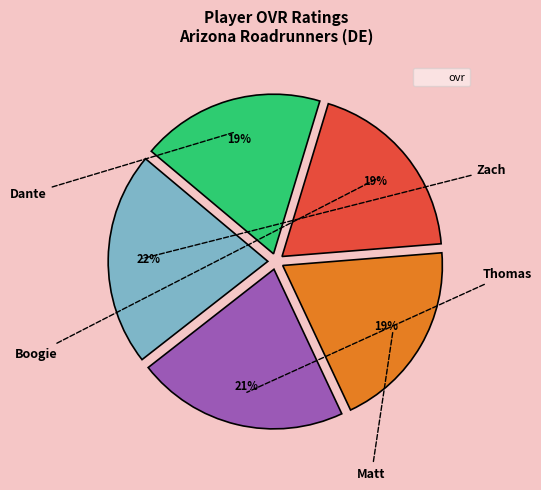

How many slices are in this pie chart?

5